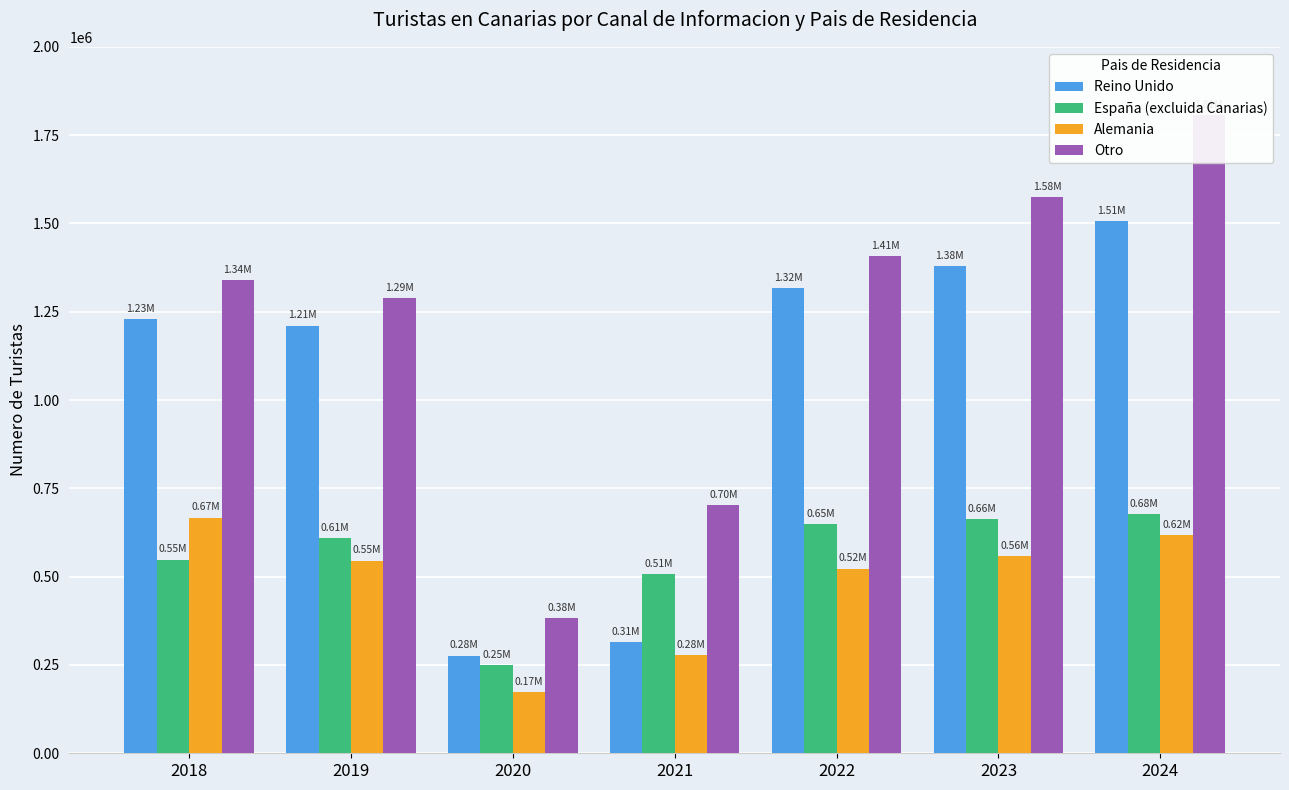

Count the number of data series in this chart.

4